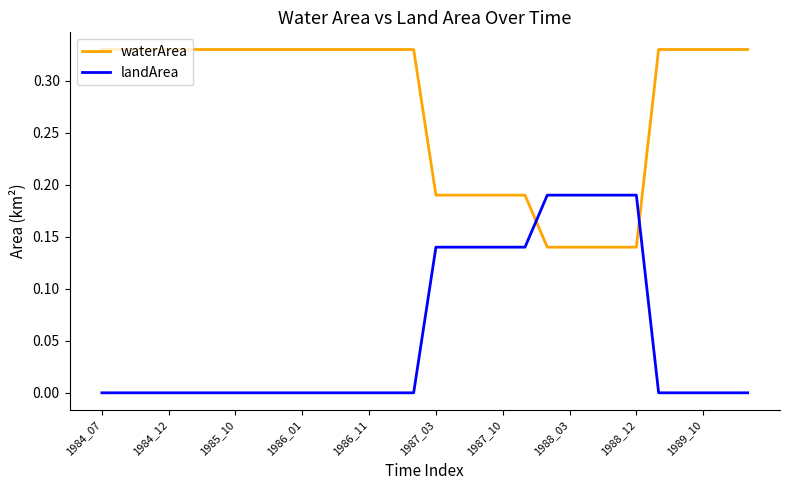

Which series has the largest total across all categories?

waterArea